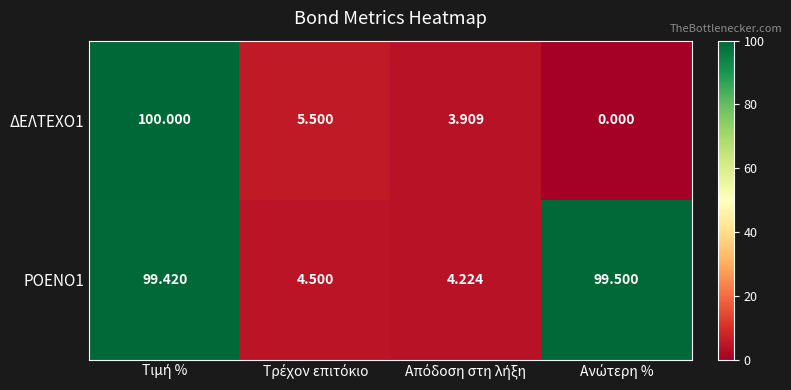

Count the number of data series in this chart.

2